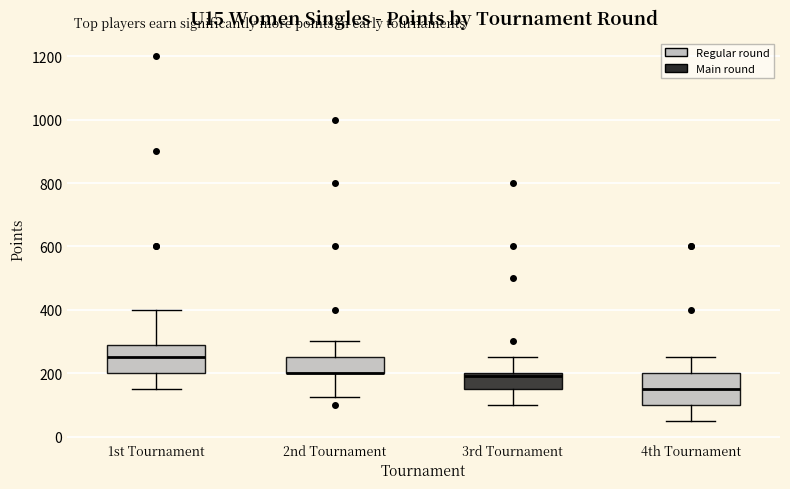

Where is the upper edge of the box for 1st Tournament on the y-axis? The values are not printed on the chart, so give them approximately, as read against the axis.

280